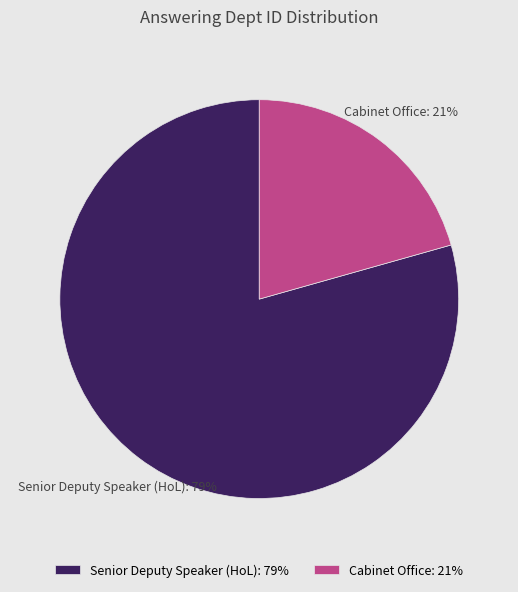

How many segments does this pie chart have?

2